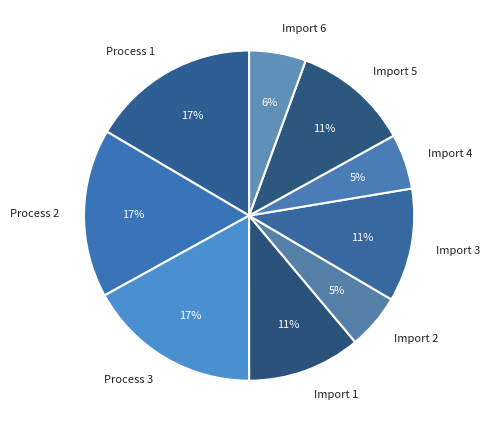

True or false: Import 3 accounts for 11% of the total.

True